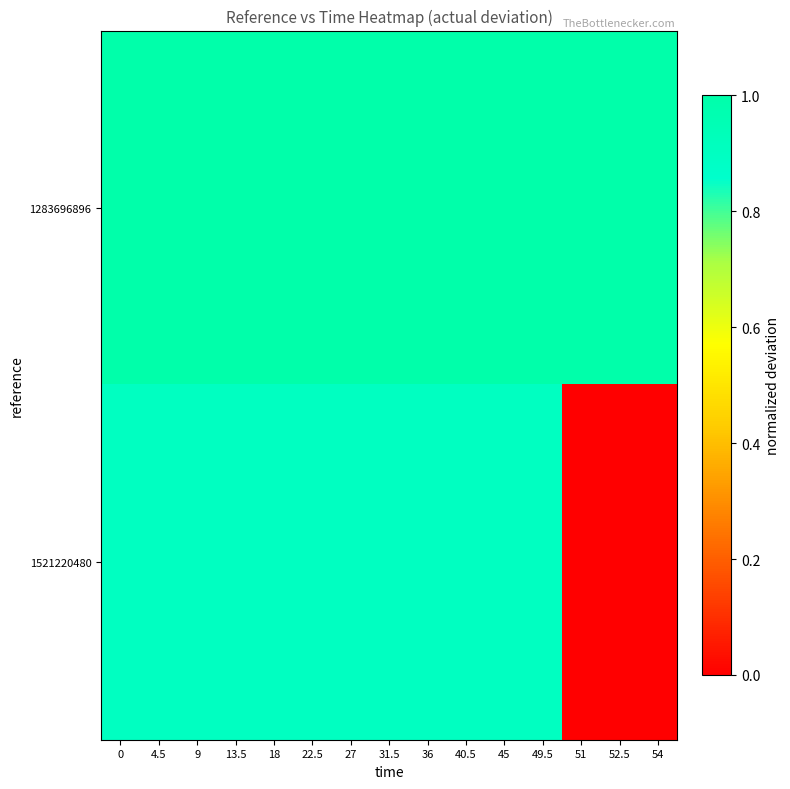

Reading right to left, extract all data points from this chart.

1283696896: 54=1.0	52.5=1.0	51=1.0	49.5=1.0	45=1.0	40.5=1.0	36=1.0	31.5=1.0	27=1.0	22.5=1.0	18=1.0	13.5=1.0	9=1.0	4.5=1.0	0=1.0
1521220480: 54=0.0	52.5=0.0	51=0.0	49.5=0.9	45=0.9	40.5=0.9	36=0.9	31.5=0.9	27=0.9	22.5=0.9	18=0.9	13.5=0.9	9=0.9	4.5=0.9	0=0.9